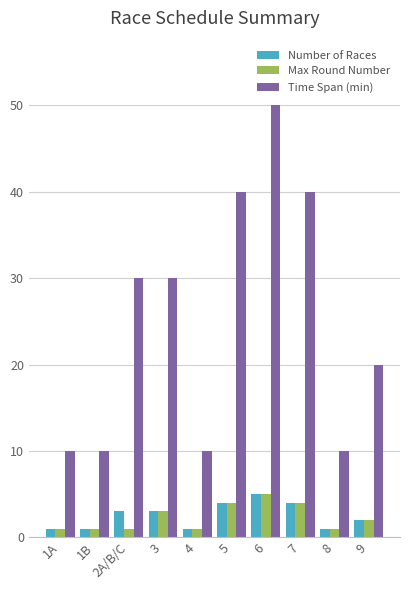

At which category does the chart reach its peak across all series?

6